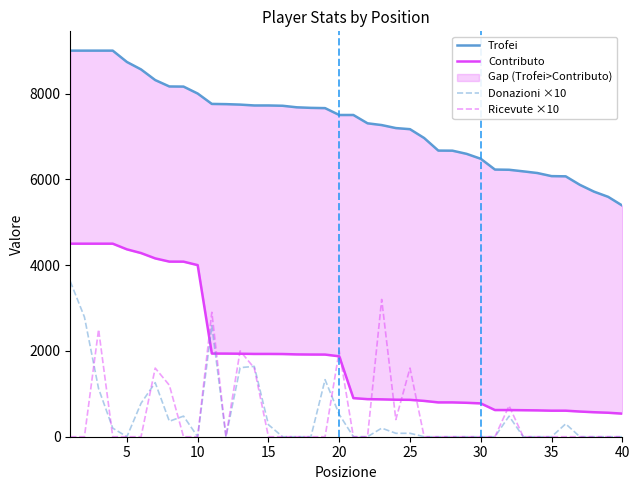

Reading left to right, transcribe all the data shown in this chart.

Trofei: 9000	9000	9000	9000	8736	8562	8314	8165	8162	8000	7758	7753	7742	7722	7722	7715	7679	7666	7660	7500	7500	7306	7265	7195	7169	6963	6670	6668	6594	6479	6228	6223	6186	6147	6075	6070	5872	5713	5592	5388
Contributo: 4500	4500	4500	4500	4368	4281	4157	4082	4081	4000	1939	1938	1935	1930	1930	1928	1919	1916	1915	1875	900	876	871	863	860	835	800	800	791	777	622	622	618	614	607	607	587	571	559	538
Donazioni ×10: 3620	2790	1120	200	0	780	1260	360	480	0	2590	0	1610	1640	280	0	0	0	1330	520	0	0	200	80	80	0	0	0	0	0	0	480	0	0	0	300	0	0	0	0
Ricevute ×10: 0	0	2500	0	0	0	1600	1200	0	0	2900	0	2000	1600	0	0	0	0	0	2000	0	0	3200	400	1600	0	0	0	0	0	0	720	0	0	0	0	0	0	0	0